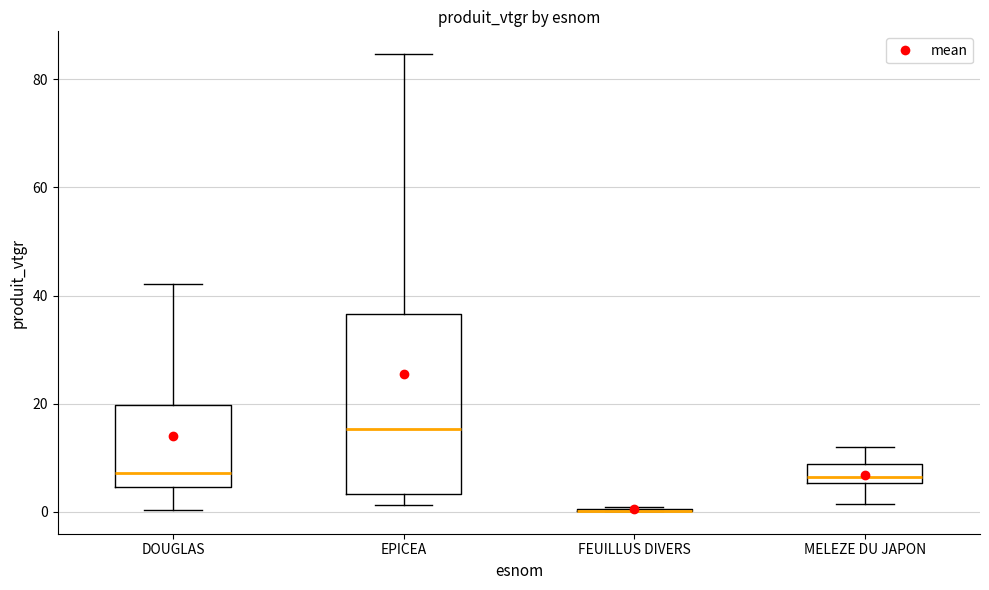

Where does the upper whisker of the box for MELEZE DU JAPON end on the y-axis? The values are not printed on the chart, so give them approximately, as read against the axis.

12